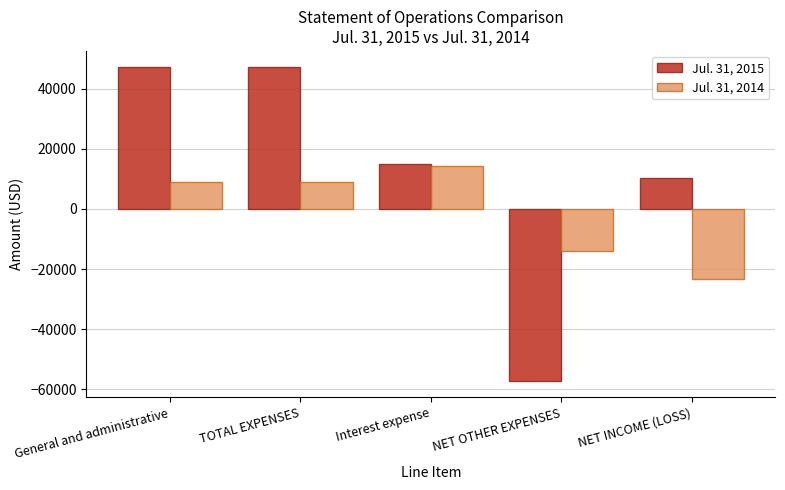

Which series has the largest range (max minus min)?

Jul. 31, 2015